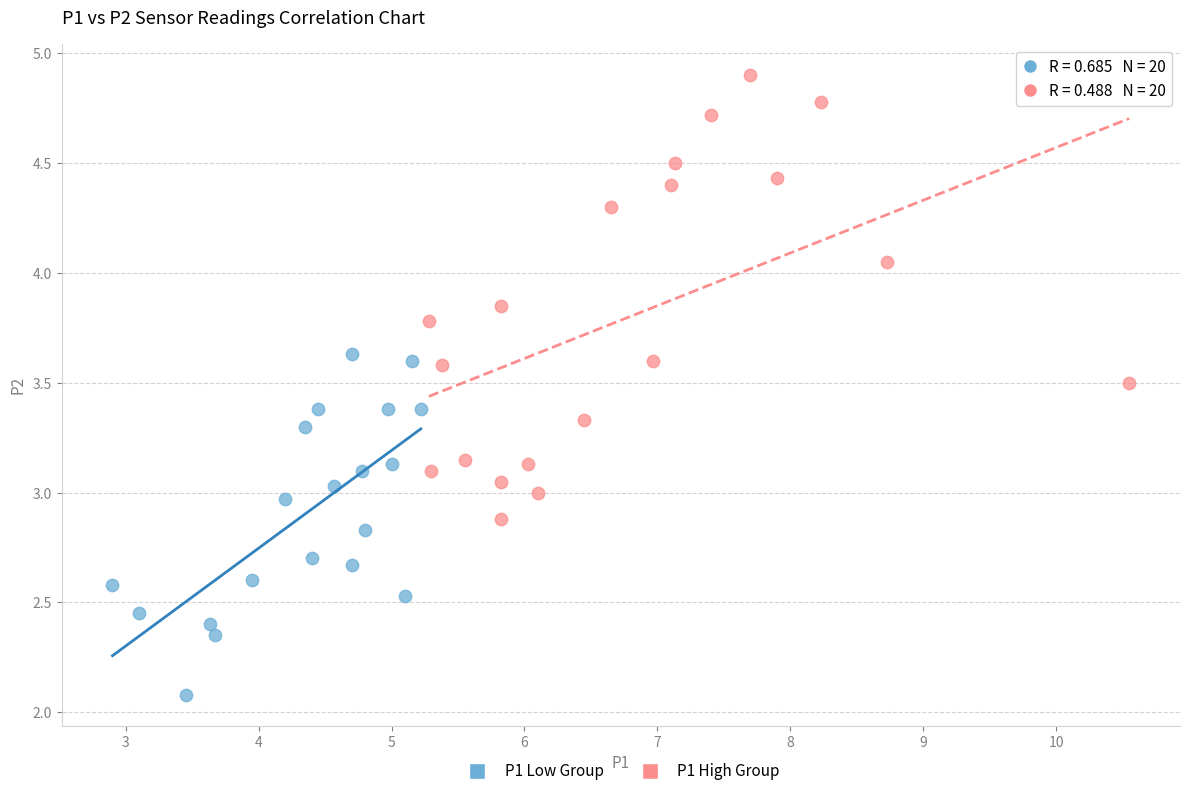

Which series contains the lowest Y value?

P1 Low Group